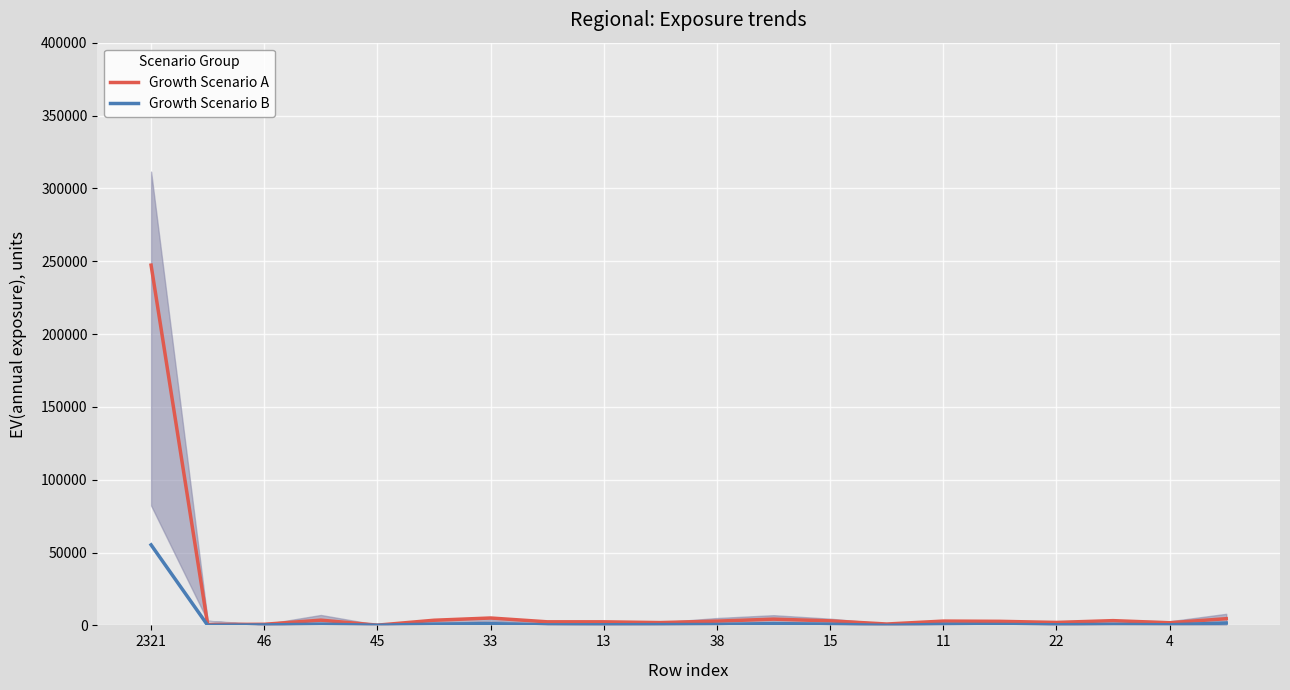

Read the Growth Scenario A value at 4, to the nearest 100.

1800